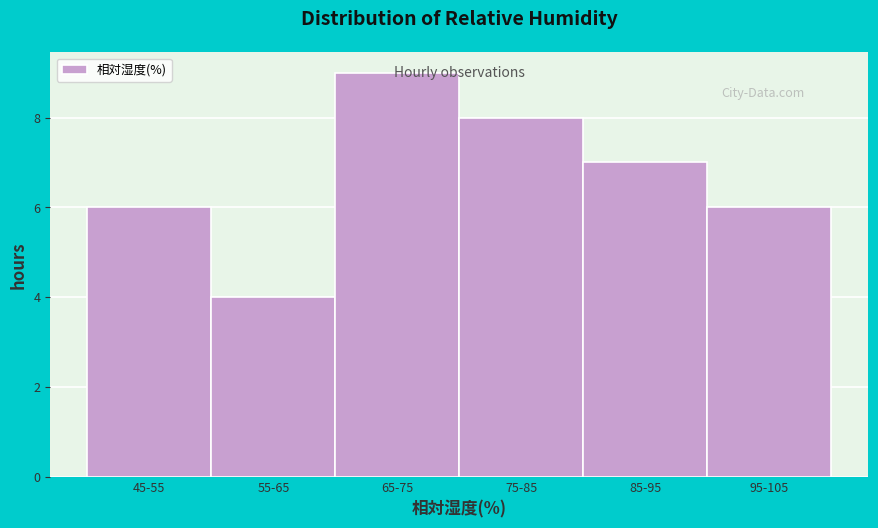

What is the greatest value displayed?

9